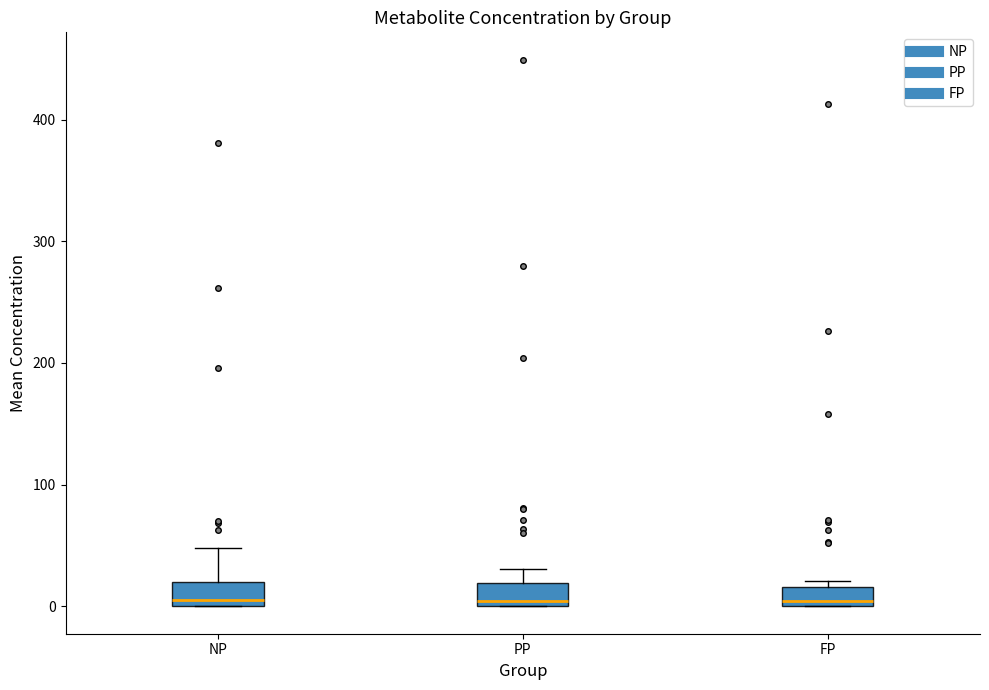

Reading left to right, transcribe this box plot: for each box, give where its median line is, the range the box spans, and where its two whiskers end, as read against the y-axis. The values are not printed on the chart, so give them approximately, as read against the axis.

NP: median 10, box 0 to 20, whiskers 0 to 50
PP: median 0 (just above the box's lower edge), box 0 to 20, whiskers 0 to 30
FP: median 0 (just above the box's lower edge), box 0 to 20, whiskers 0 to 20 (just above the box's upper edge)